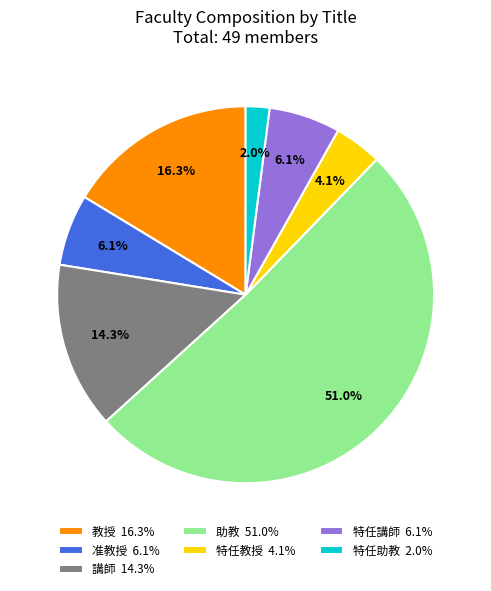

Do 講師 and 助教 together represent more than half of the pie?

Yes